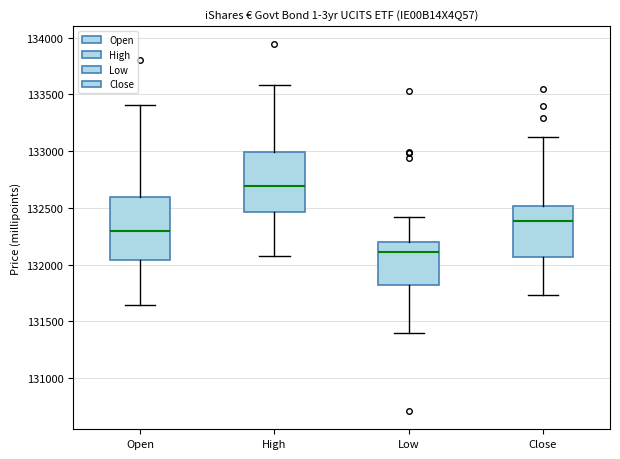

Reading left to right, read every box against the y-axis: the position of its median line, the range the box covers, and the ends of its whiskers. The values are not printed on the chart, so give them approximately, as read against the axis.

Open: median 132300, box 132050 to 132600, whiskers 131650 to 133400
High: median 132700, box 132450 to 133000, whiskers 132100 to 133600
Low: median 132100, box 131800 to 132200, whiskers 131400 to 132400
Close: median 132400, box 132050 to 132500, whiskers 131750 to 133150